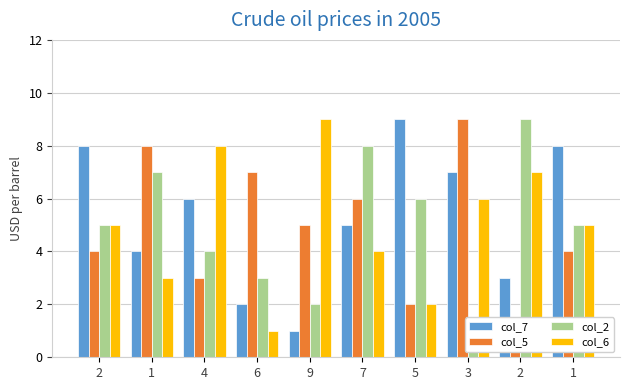

What is the difference between the highest and lowest values at 2?

4